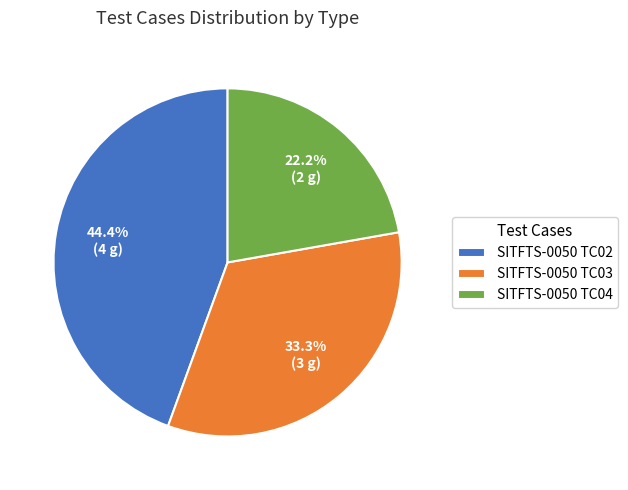

What is the ratio of the value at SITFTS-0050 TC02 to the value at SITFTS-0050 TC04?

2.0